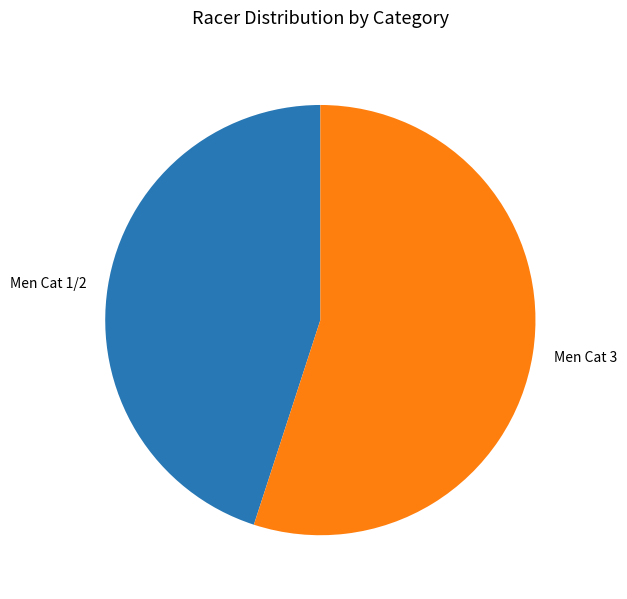

How many segments does this pie chart have?

2